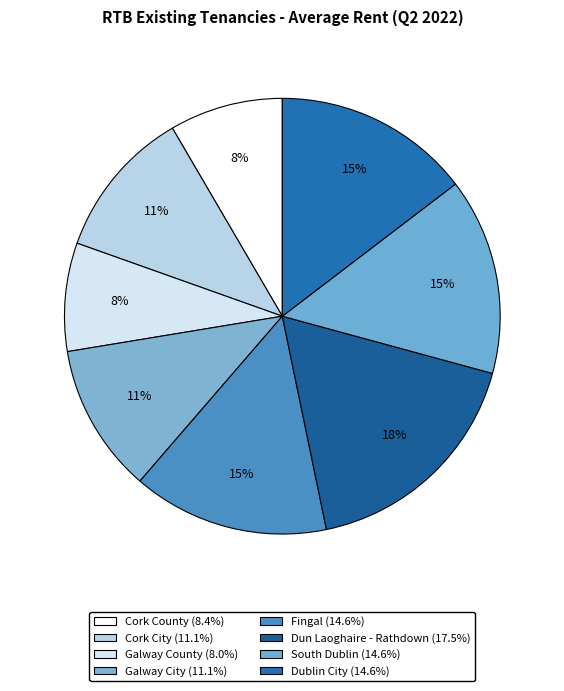

Combined, do Cork County and South Dublin account for over 50%?

No